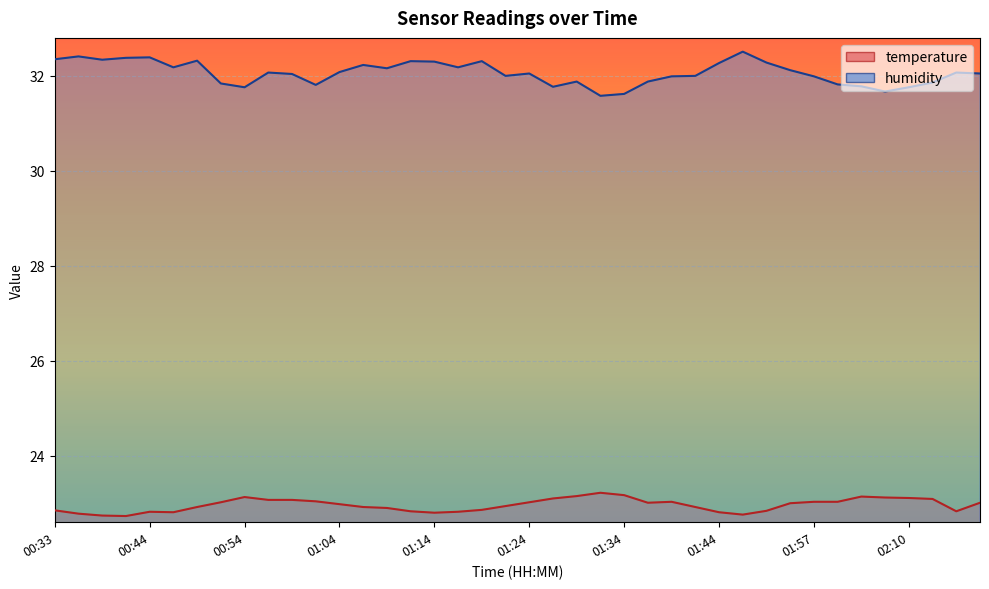

What position from the left is 01:04?

13